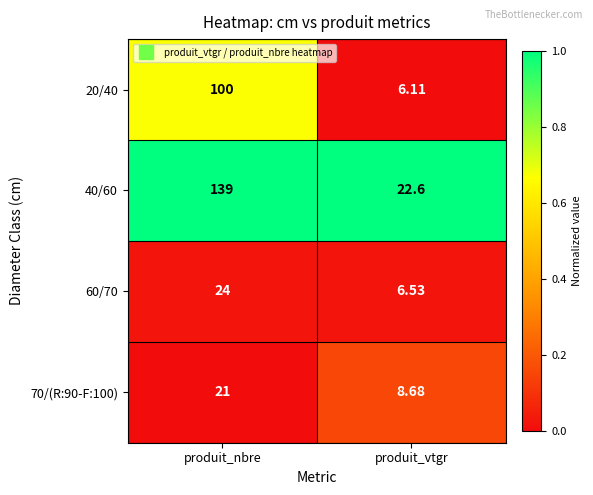

What is the spread (max minus min) of values at produit_vtgr?

16.5